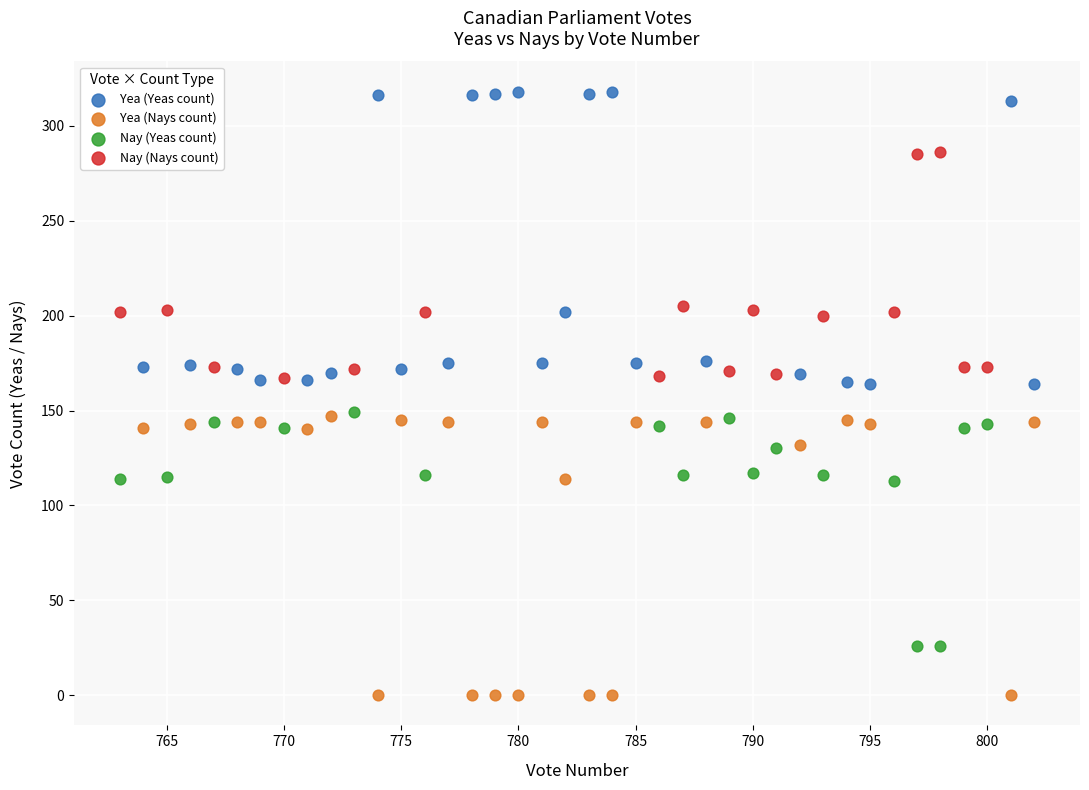

Which series reaches the minimum Y coordinate?

Yea (Nays count)